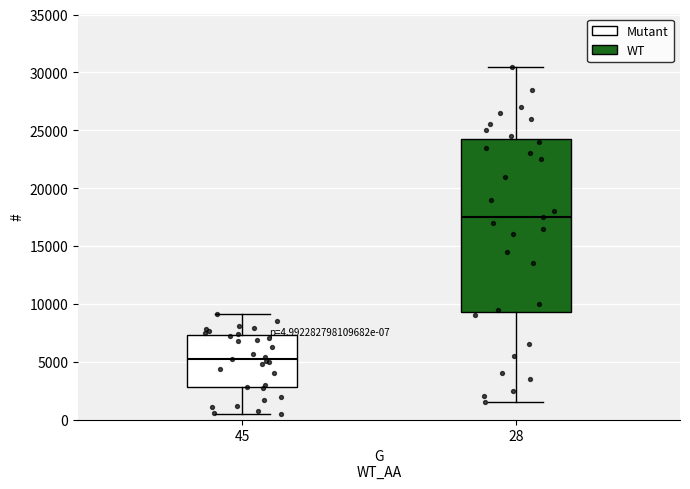

Which box's median line is the lowest?

45